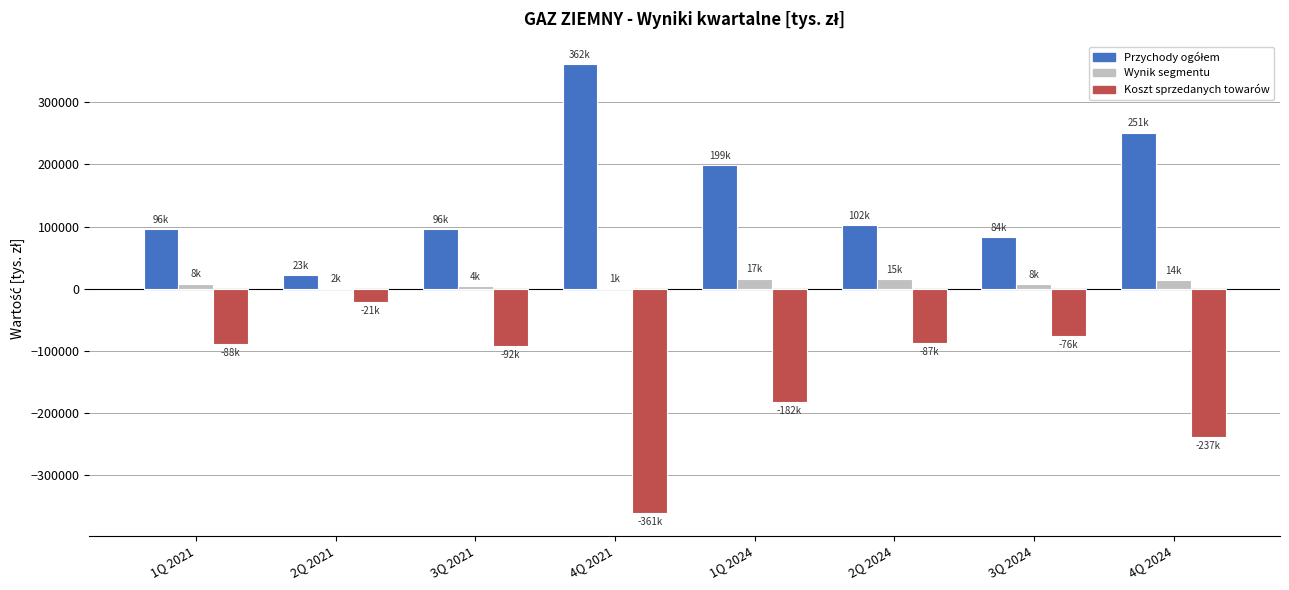

What is the highest value of the Wynik segmentu series?

16542.1